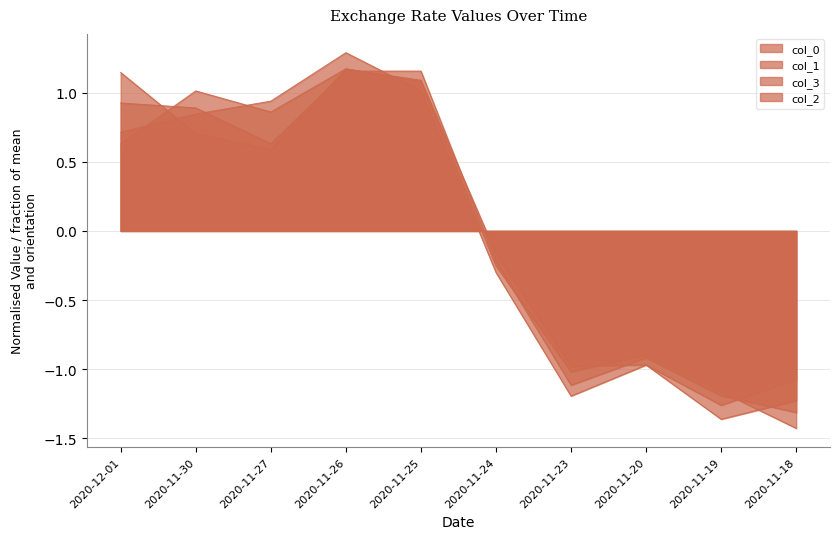

Between which two adjacent categories do col_1 and col_2 first intersect?

2020-12-01 and 2020-11-30